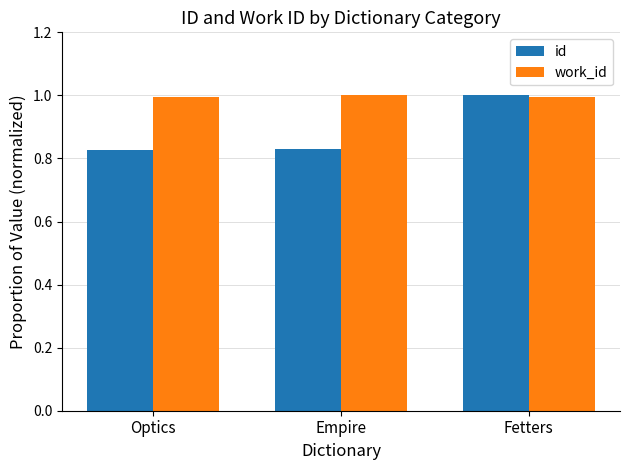

What is the value of the work_id bar at the 2nd from the left?

1.0